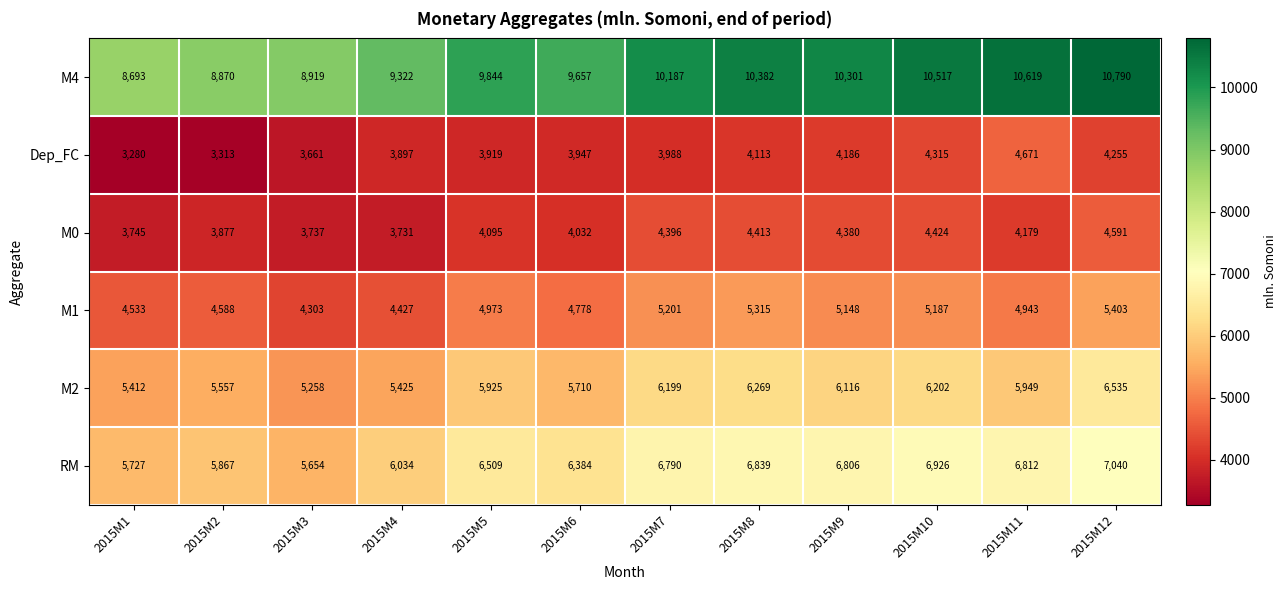

What is the total value across all series at 2015M7?

36761